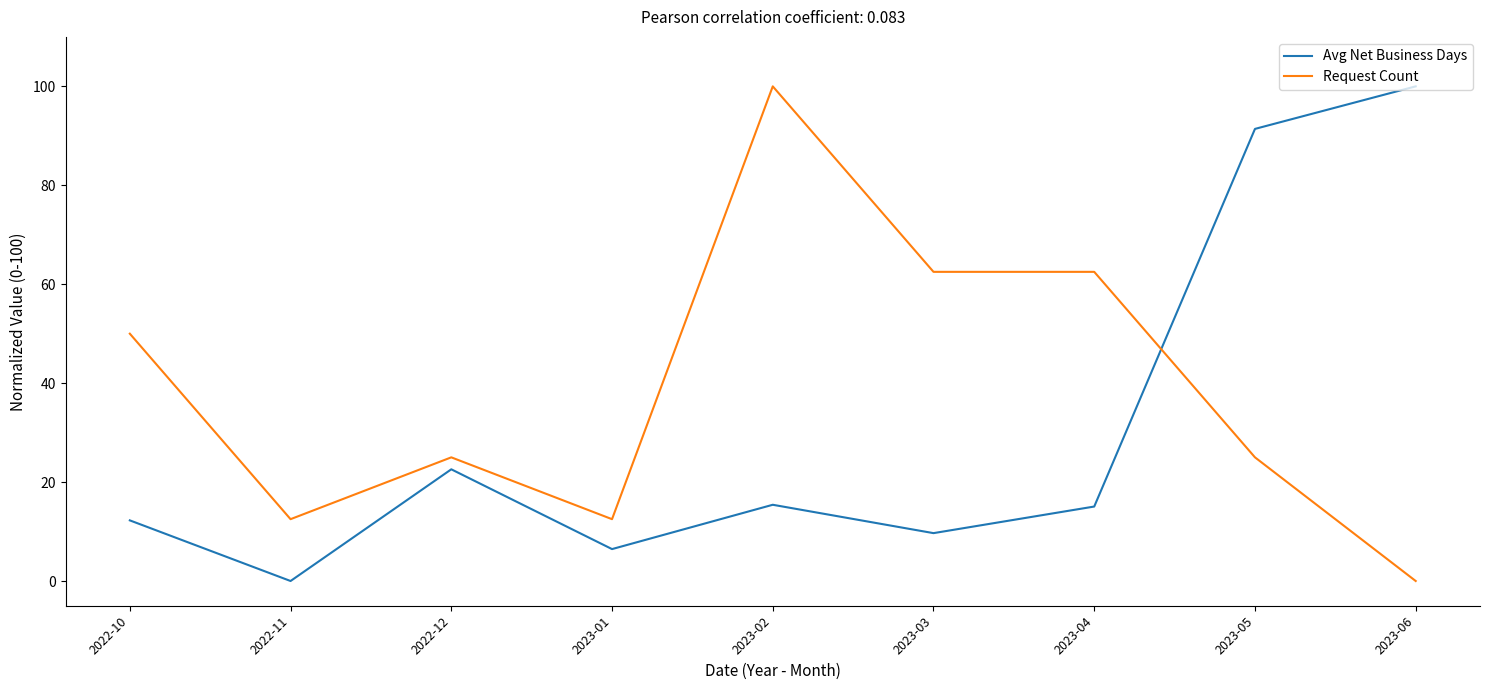

Where is Avg Net Business Days nearest to the value 50?

2022-12